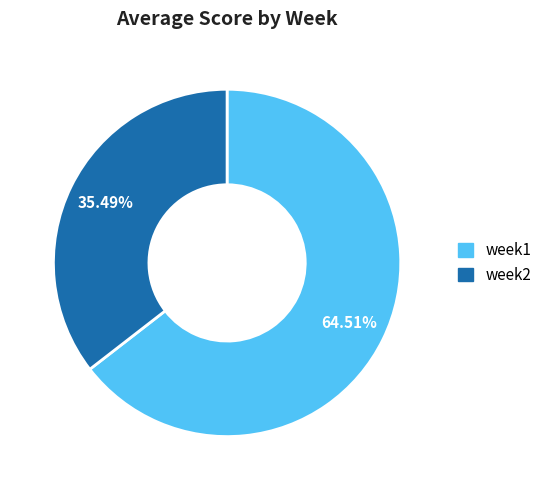

To the nearest percent, what is the combined percentage of week2 and week1?

100%